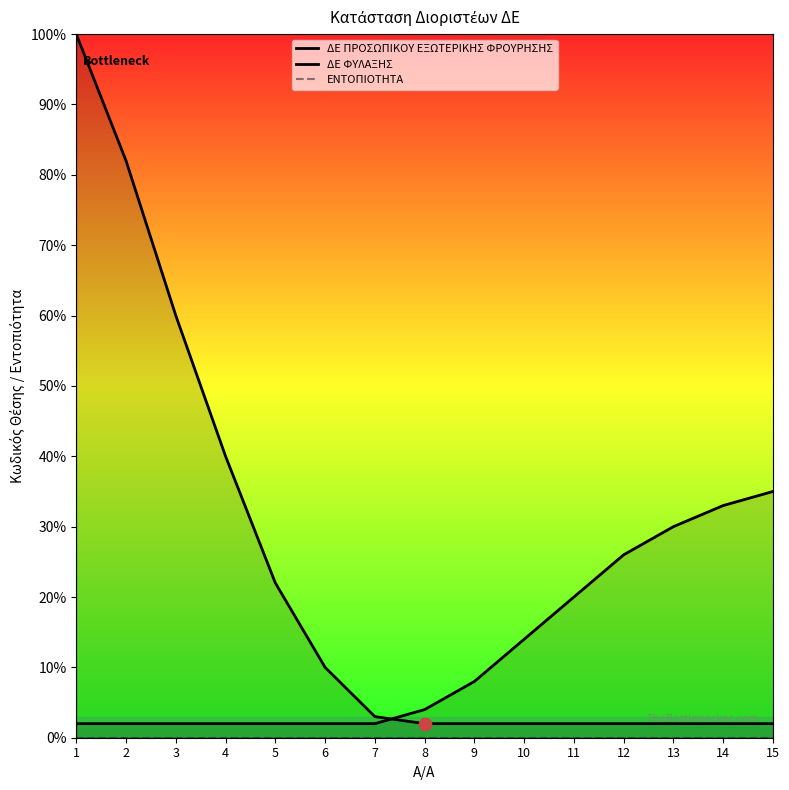

Which series has the largest Y range (max minus min)?

ΔΕ ΠΡΟΣΩΠΙΚΟΥ ΕΞΩΤΕΡΙΚΗΣ ΦΡΟΥΡΗΣΗΣ